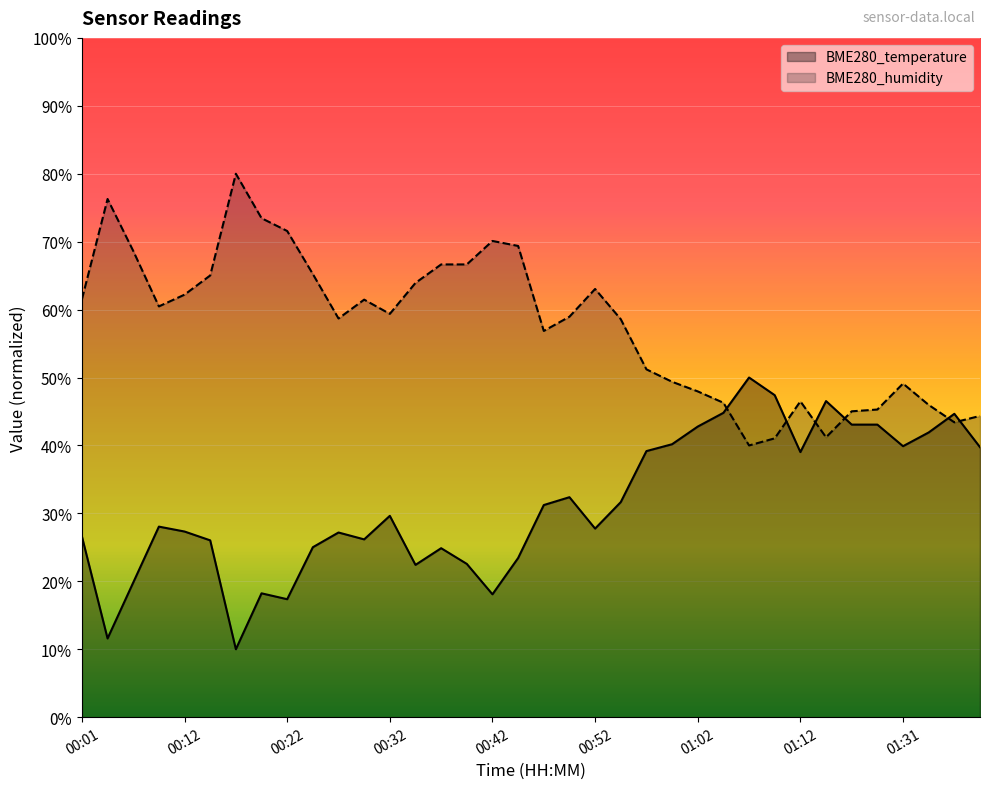

What is the spread (max minus min) of values at 01:02?

5.2